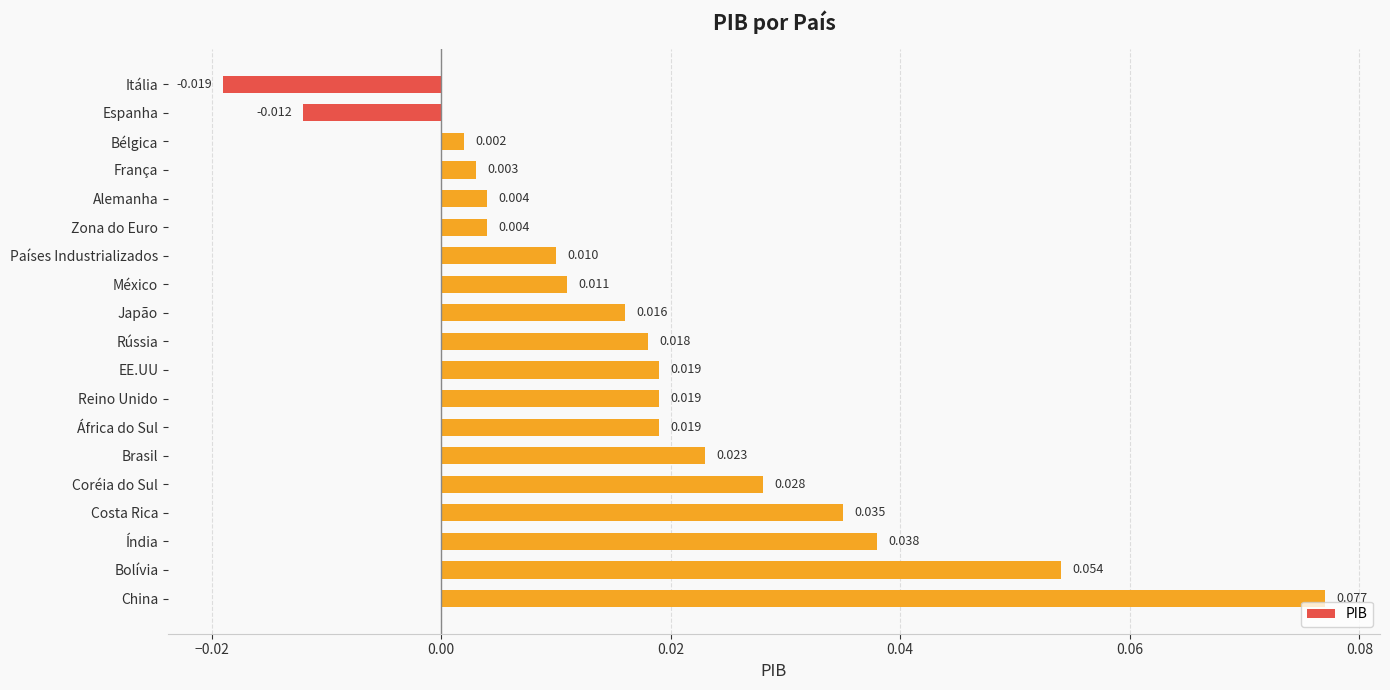

How many values are above zero?

17